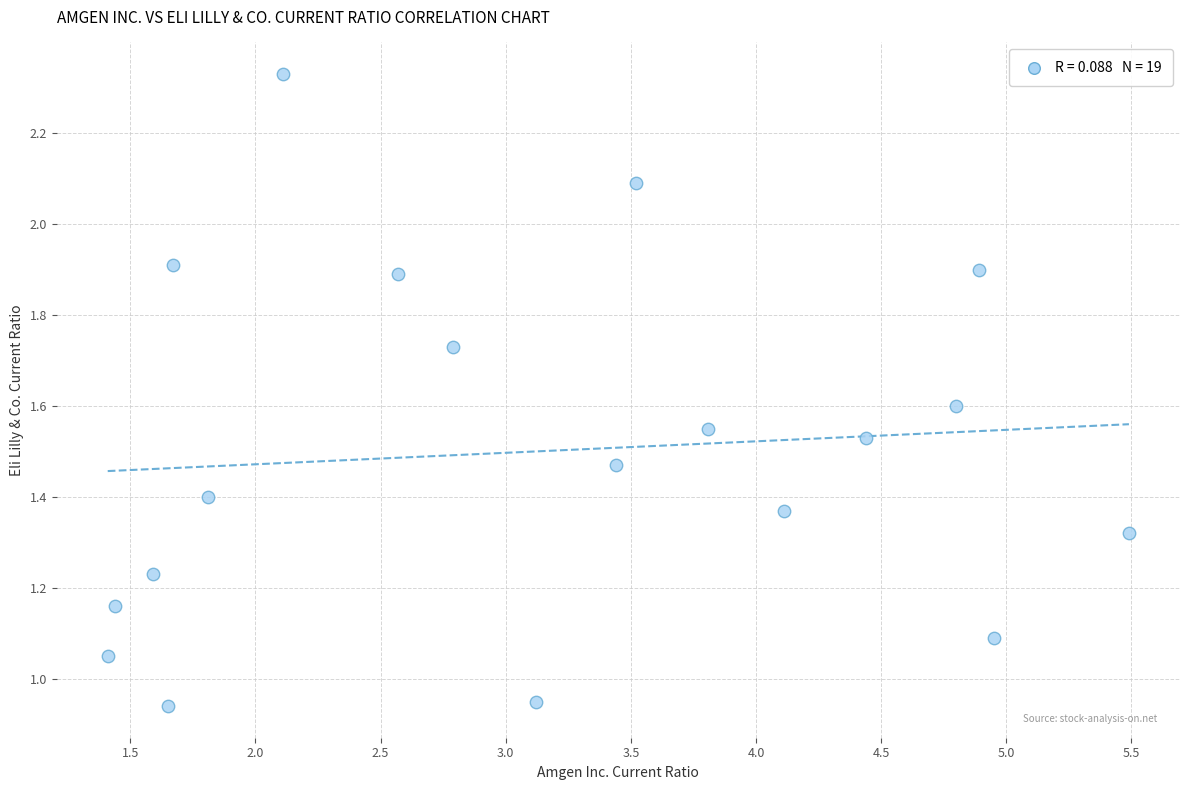

What is the range of X values (max minus min)?

4.1